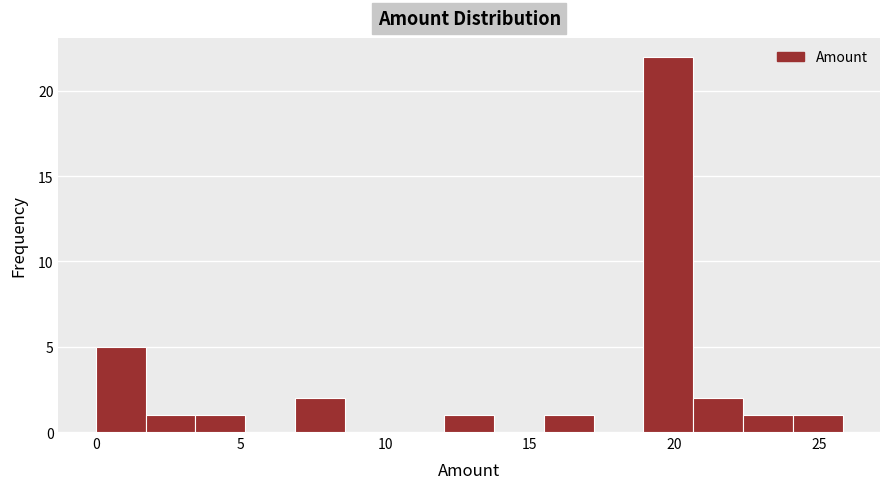

Read against the x-axis, roughly where is the centre of the tallest bar?

20.0